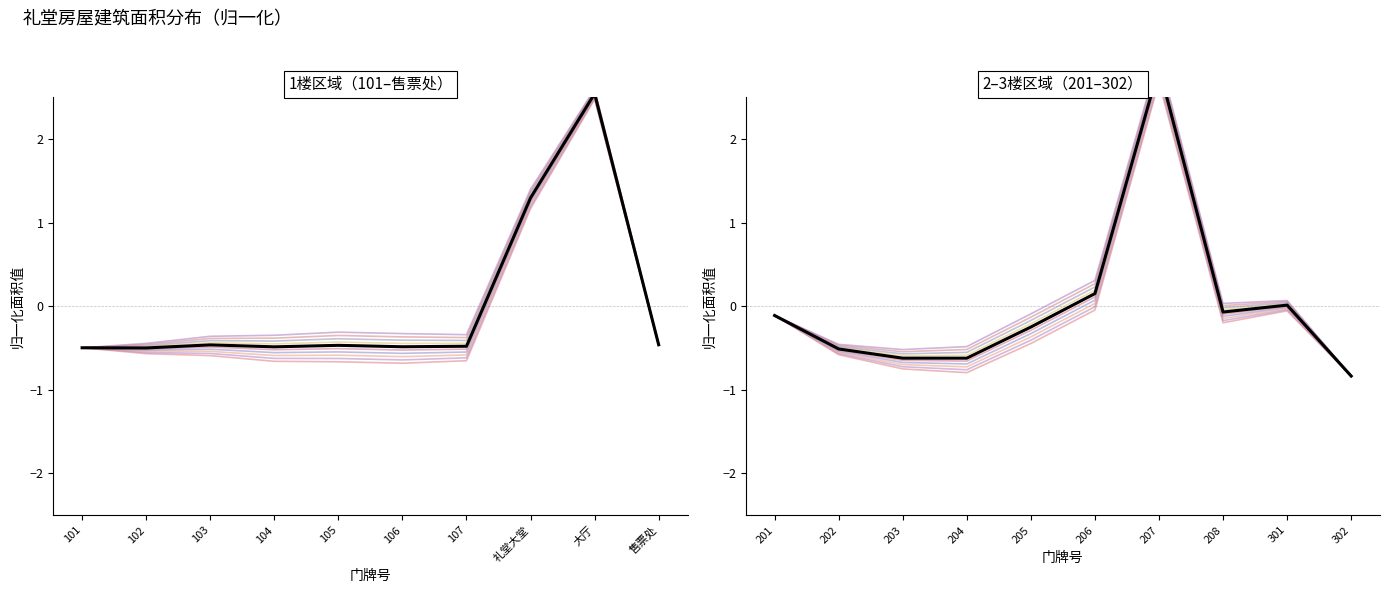

The 礼堂大堂 series shows -0.2 at 101. True or false?

False